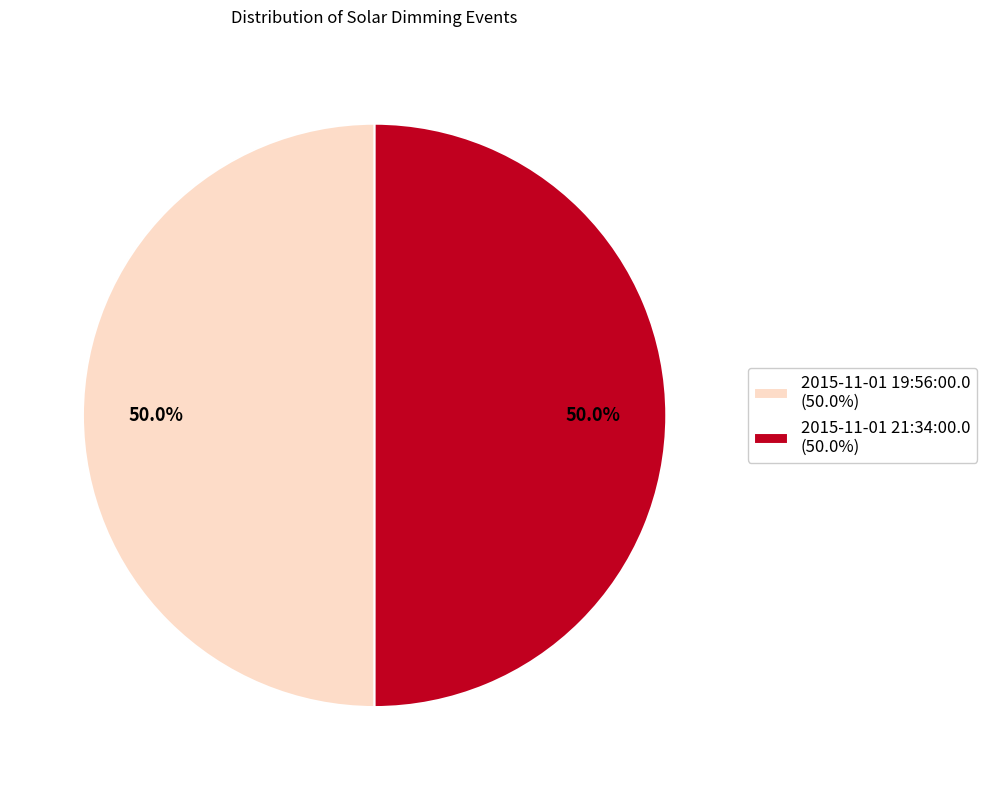

The 2015-11-01 21:34:00.0 slice represents 50% of the pie. True or false?

True